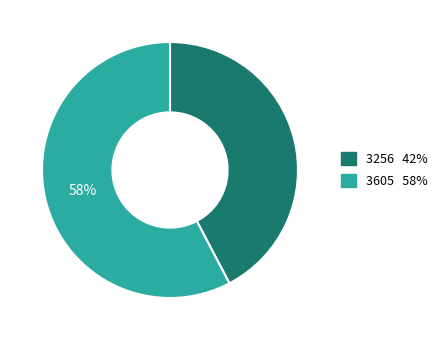

Rank the categories by value from lowest to highest.

3256, 3605